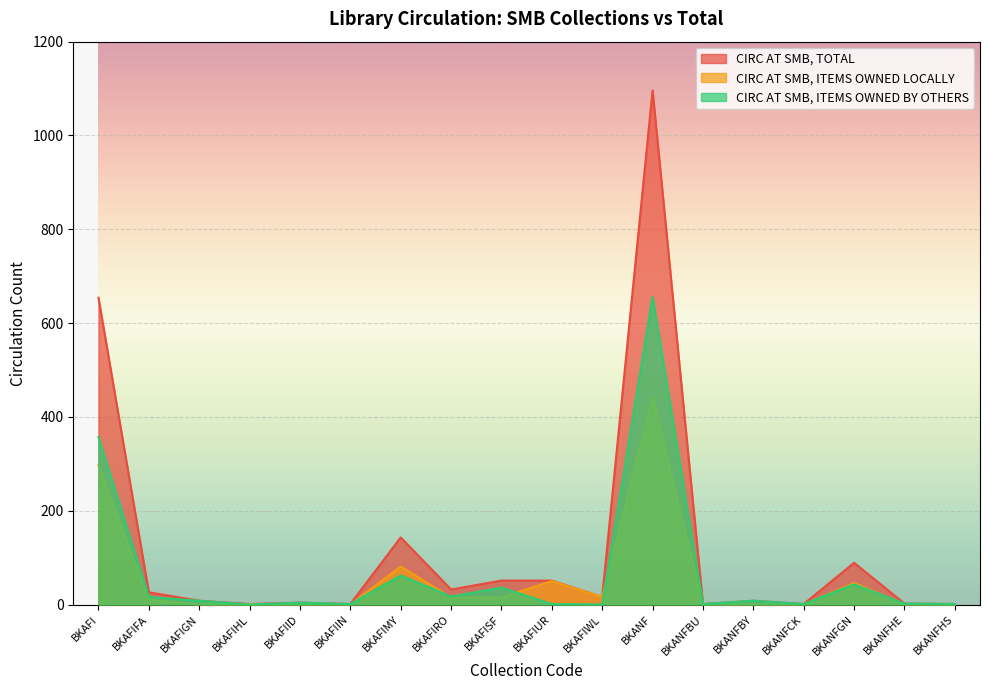

True or false: CIRC AT SMB, ITEMS OWNED LOCALLY and CIRC AT SMB, TOTAL intersect in this chart.

False